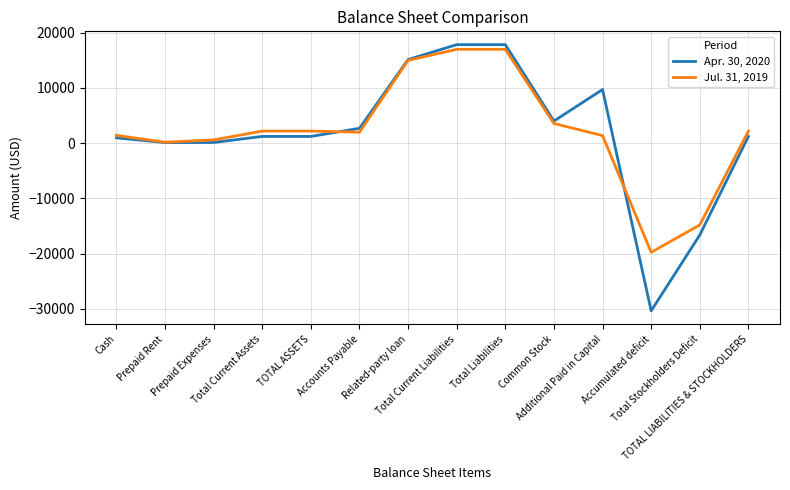

What is the smallest value displayed?

-30348